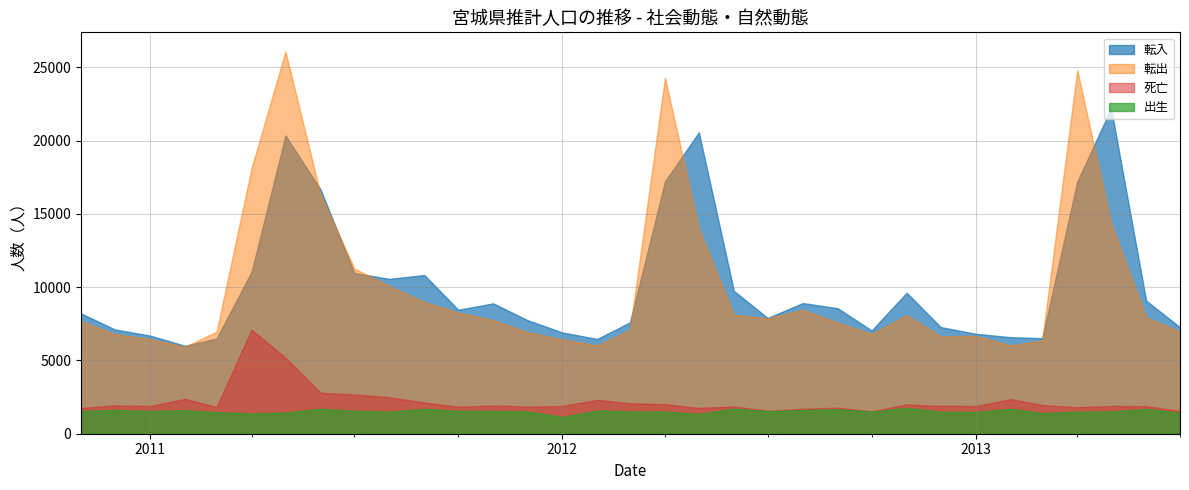

The value of 死亡 at 25 is 871. True or false?

False